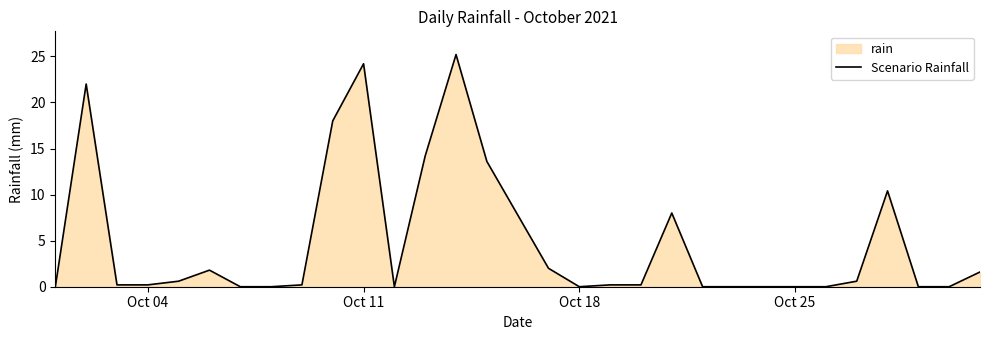

Reading left to right, extract all data points from this chart.

0.0	22.0	0.2	0.2	0.6	1.8	0.0	0.0	0.2	18.0	24.2	0.0	14.2	25.2	13.6	7.8	2.0	0.0	0.2	0.2	8.0	0.0	0.0	0.0	0.0	0.0	0.6	10.4	0.0	0.0	1.6